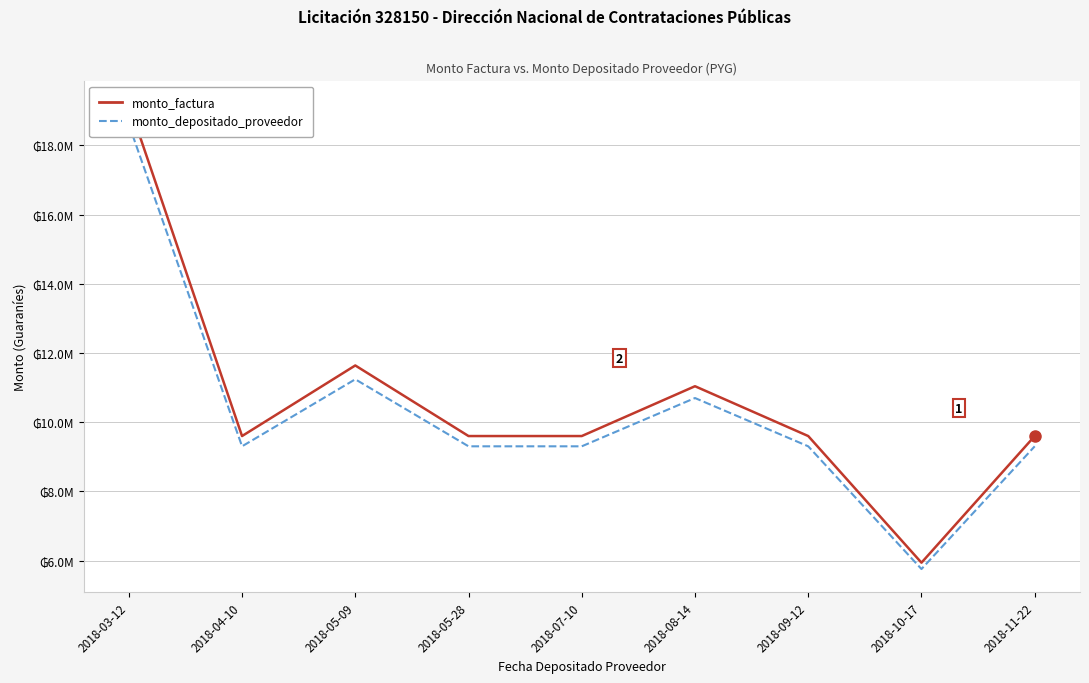

What is the smallest value displayed?

5756400